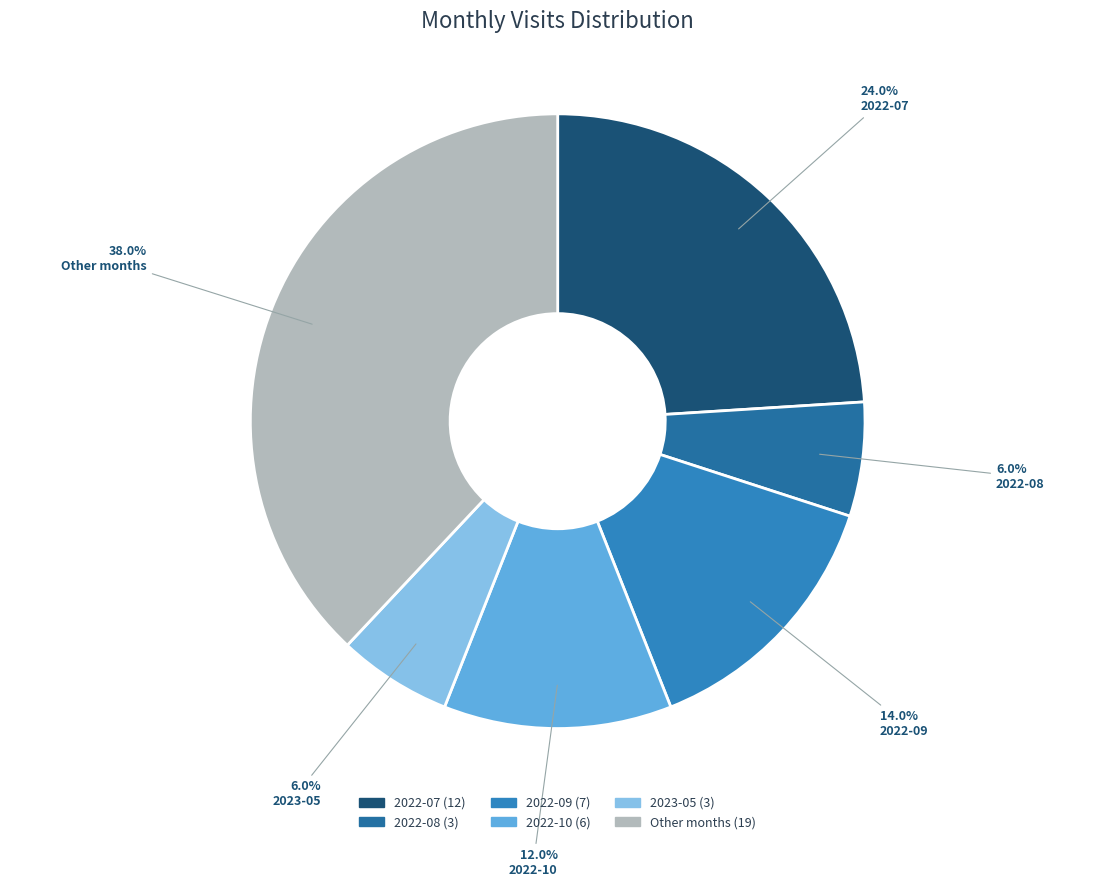

How many segments does this pie chart have?

6